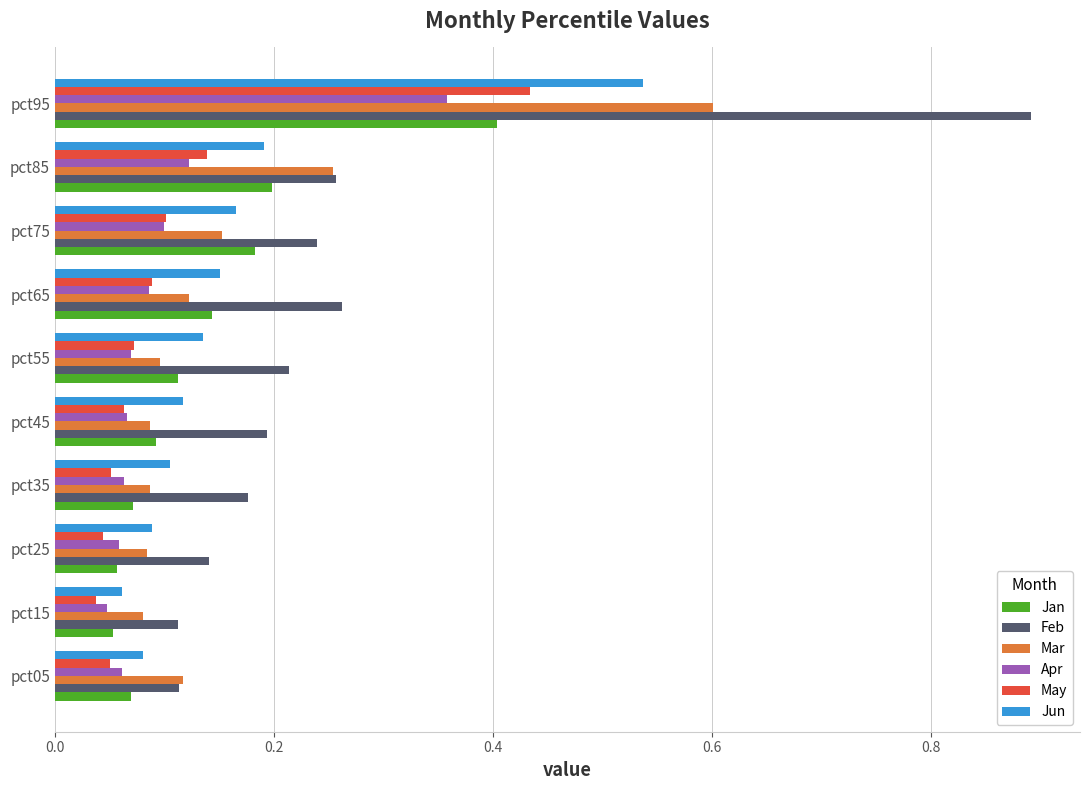

At which category is the sum across all series the highest?

pct95